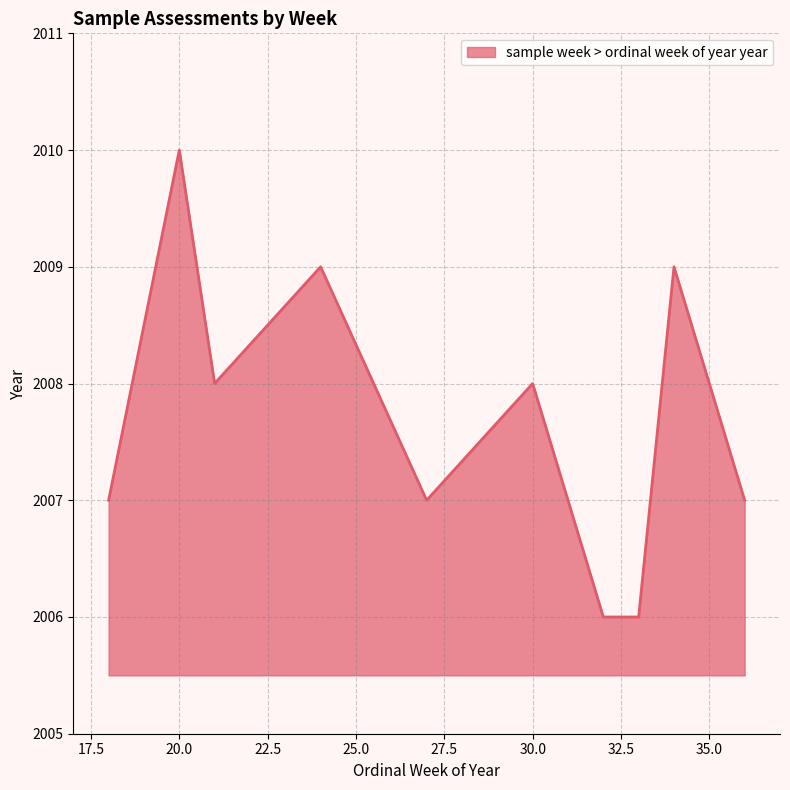

What is the greatest value displayed?

2010